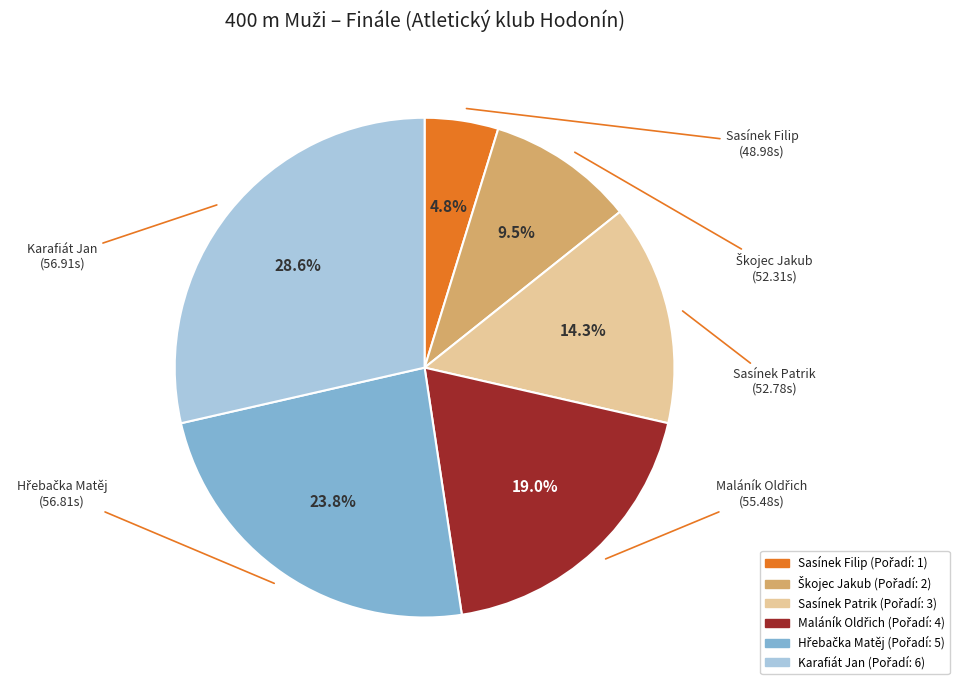

Does Sasínek Filip account for over 50% of the chart?

No